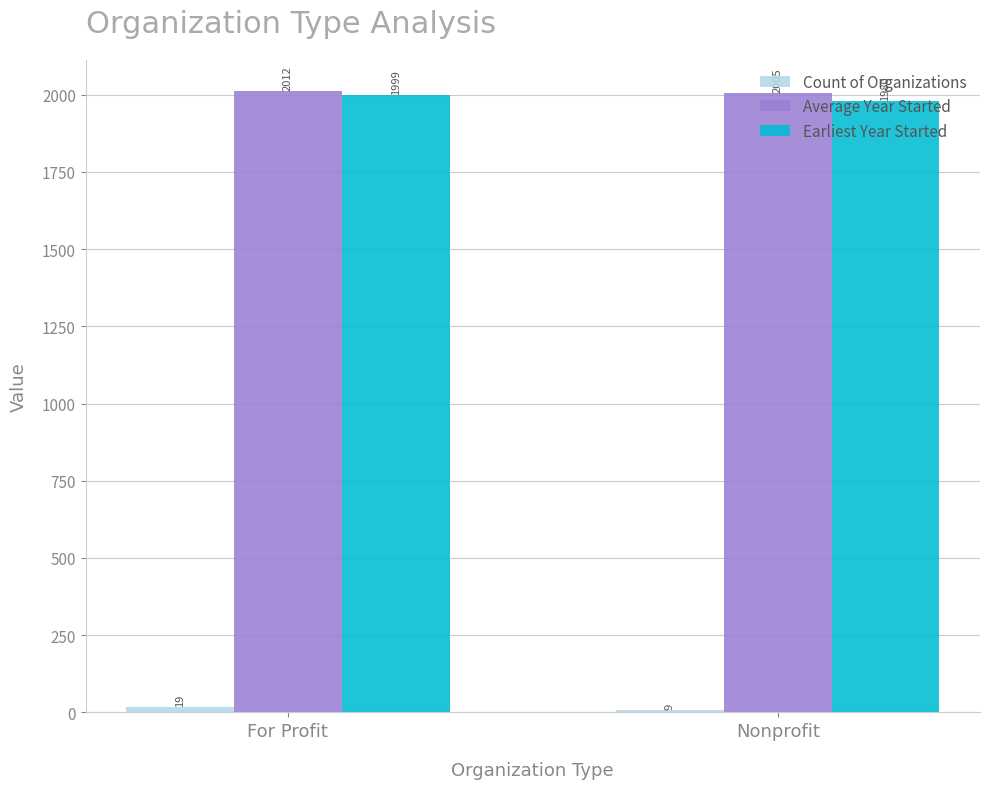

The Average Year Started series shows 893 at For Profit. True or false?

False